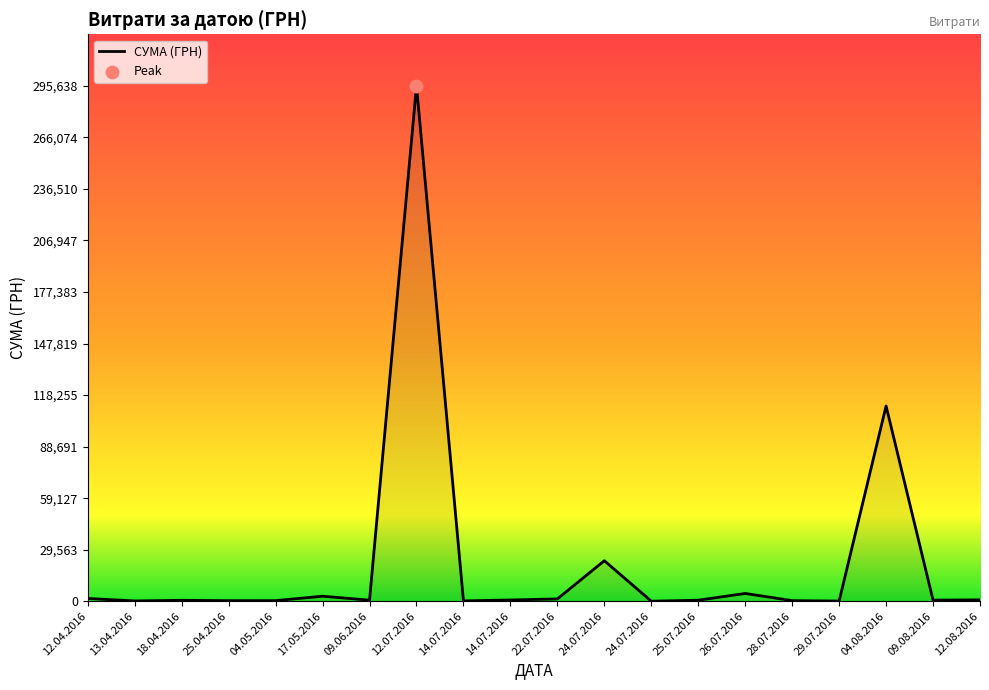

How many lines are shown in the chart?

1